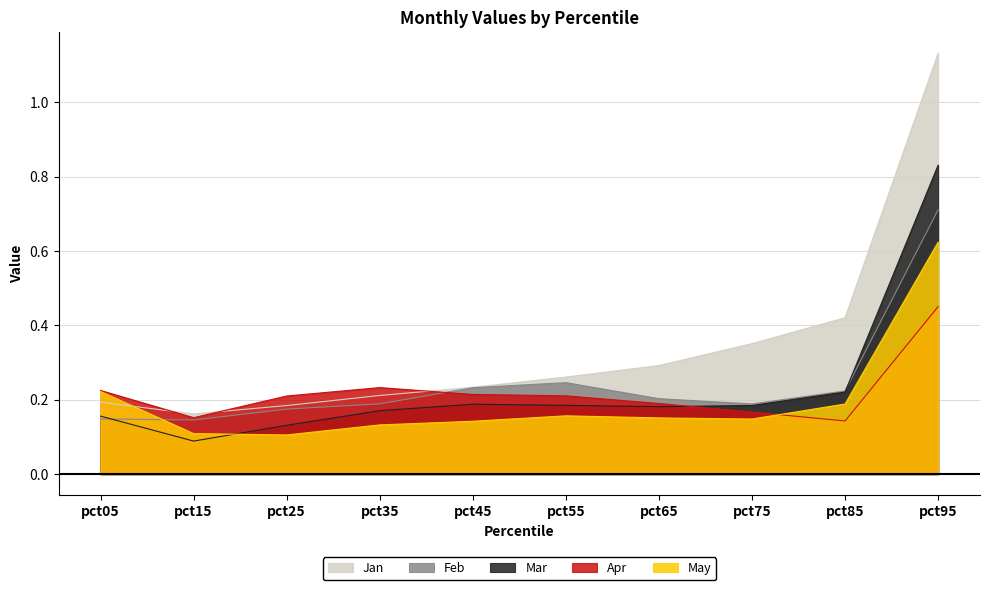

Reading left to right, transcribe all the data shown in this chart.

Jan: pct05=0.2	pct15=0.2	pct25=0.2	pct35=0.2	pct45=0.2	pct55=0.3	pct65=0.3	pct75=0.4	pct85=0.4	pct95=1.1
Feb: pct05=0.1	pct15=0.1	pct25=0.2	pct35=0.2	pct45=0.2	pct55=0.2	pct65=0.2	pct75=0.2	pct85=0.2	pct95=0.7
Mar: pct05=0.2	pct15=0.1	pct25=0.1	pct35=0.2	pct45=0.2	pct55=0.2	pct65=0.2	pct75=0.2	pct85=0.2	pct95=0.8
Apr: pct05=0.2	pct15=0.2	pct25=0.2	pct35=0.2	pct45=0.2	pct55=0.2	pct65=0.2	pct75=0.2	pct85=0.1	pct95=0.5
May: pct05=0.2	pct15=0.1	pct25=0.1	pct35=0.1	pct45=0.1	pct55=0.2	pct65=0.2	pct75=0.1	pct85=0.2	pct95=0.6